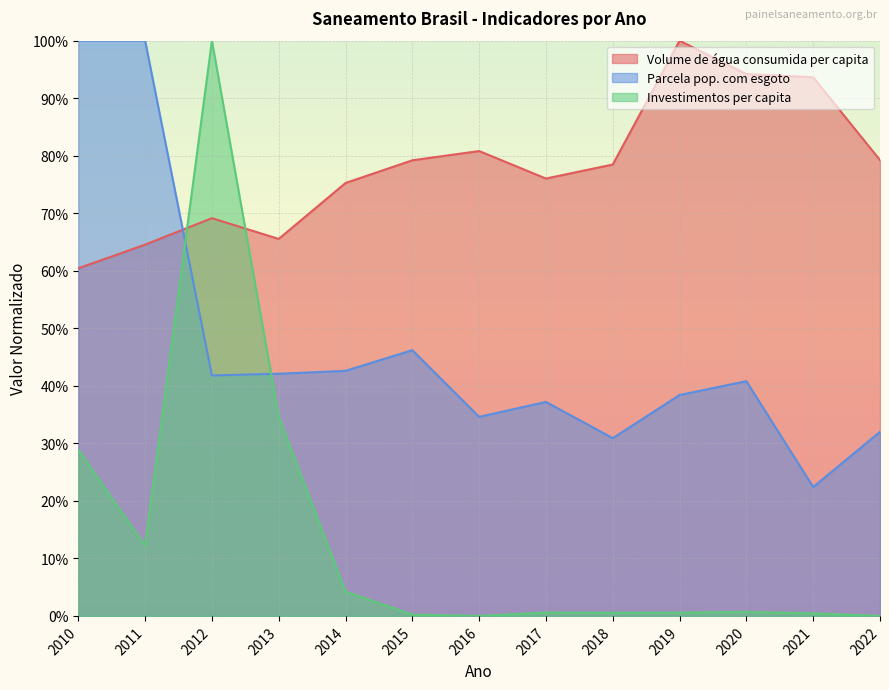

Which series has the largest range (max minus min)?

Investimentos per capita